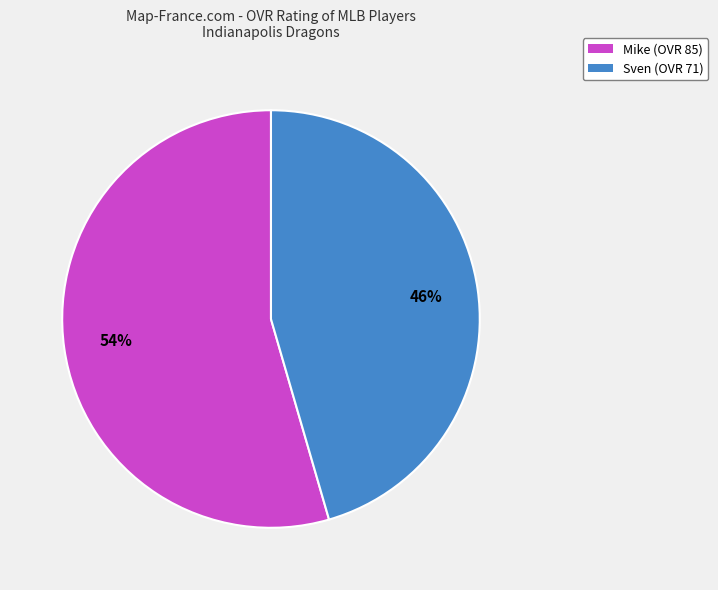

To the nearest percent, what is the combined percentage of Sven and Mike?

100%